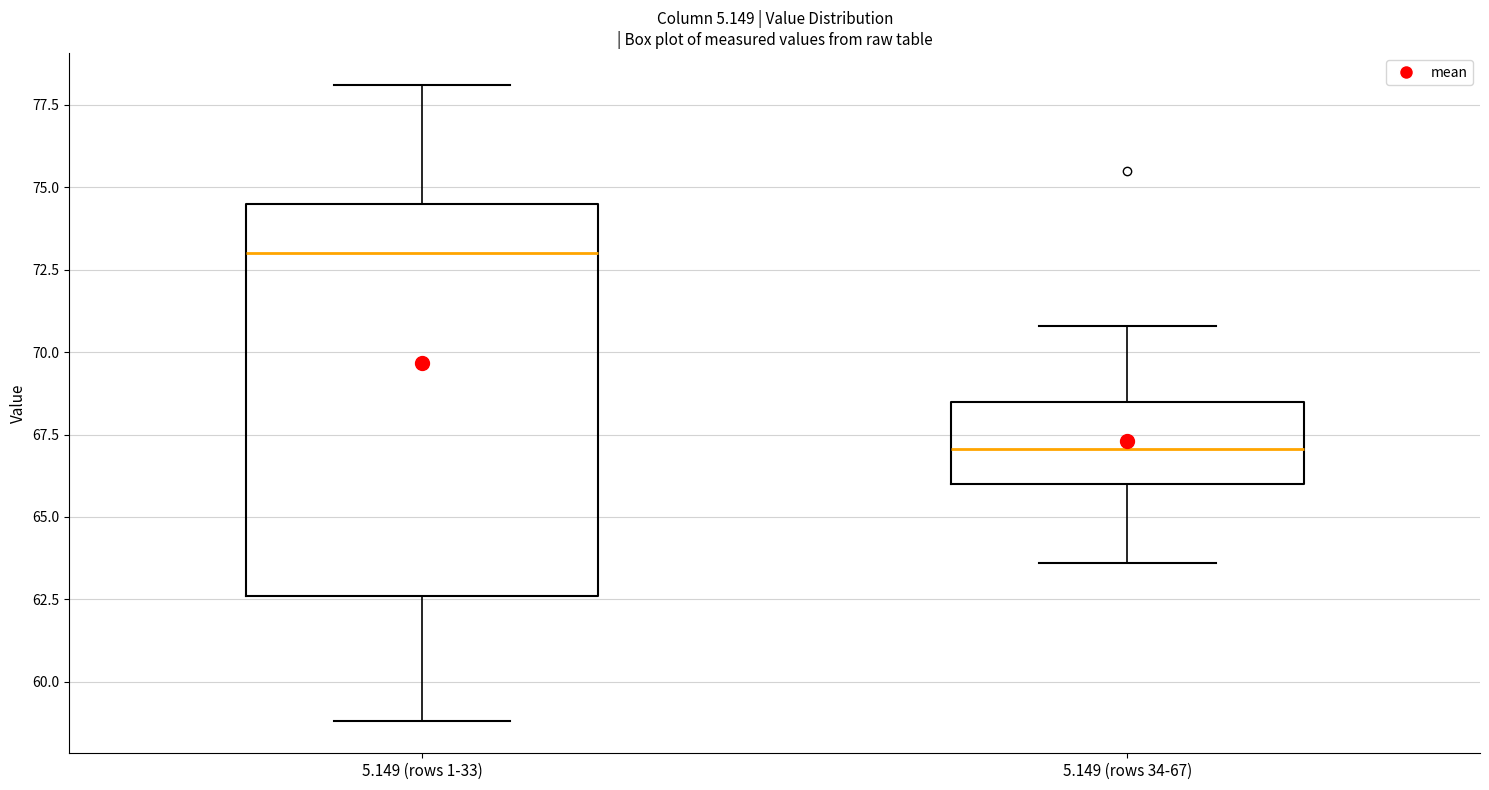

Reading left to right, read every box against the y-axis: the position of its median line, the range the box covers, and the ends of its whiskers. The values are not printed on the chart, so give them approximately, as read against the axis.

5.149 (rows 1-33): median 73.0, box 62.5 to 74.5, whiskers 59.0 to 78.0
5.149 (rows 34-67): median 67.0, box 66.0 to 68.5, whiskers 63.5 to 71.0